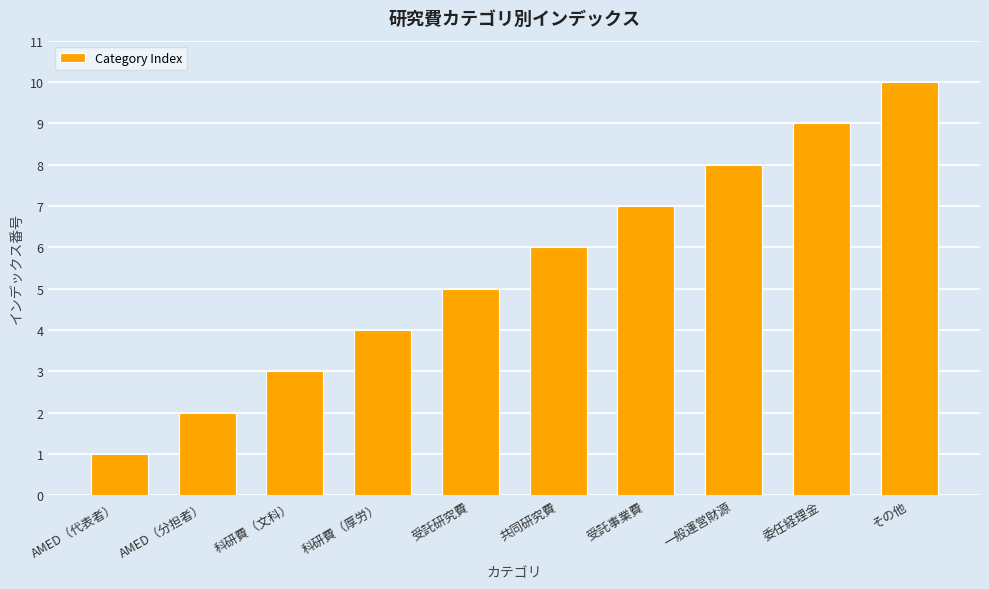

Is it true that the value at 共同研究費 is 6?

True